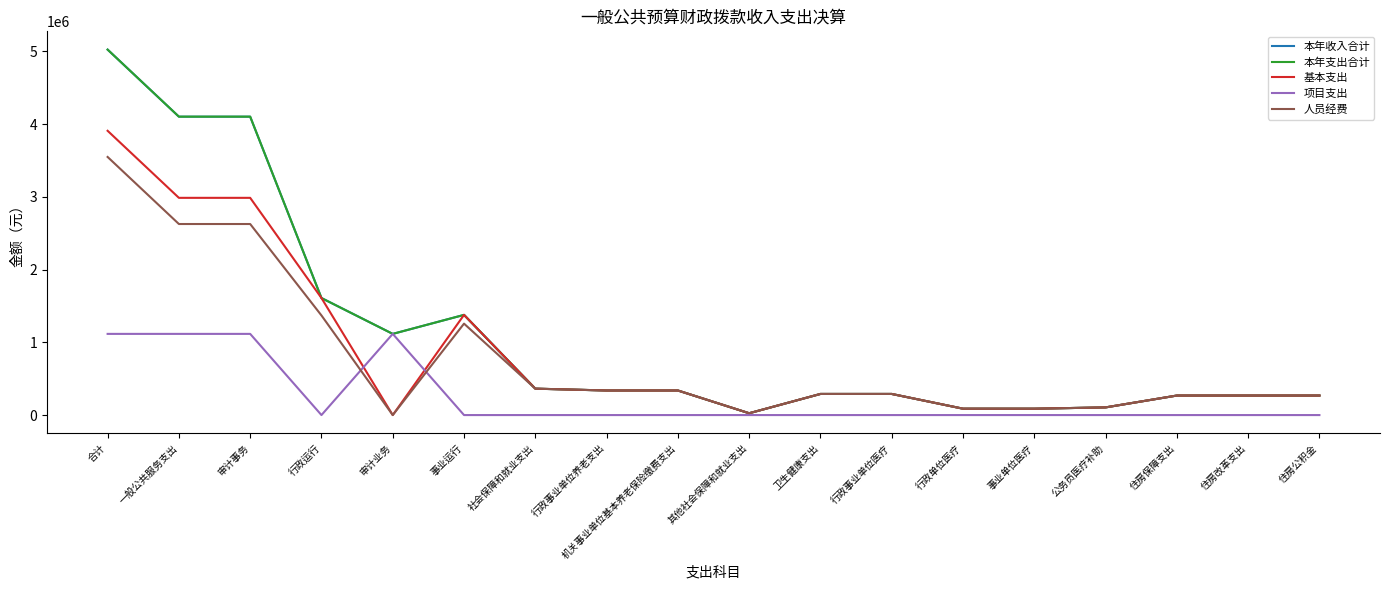

True or false: 项目支出 has a value of 1115735.9 at 审计业务.

True